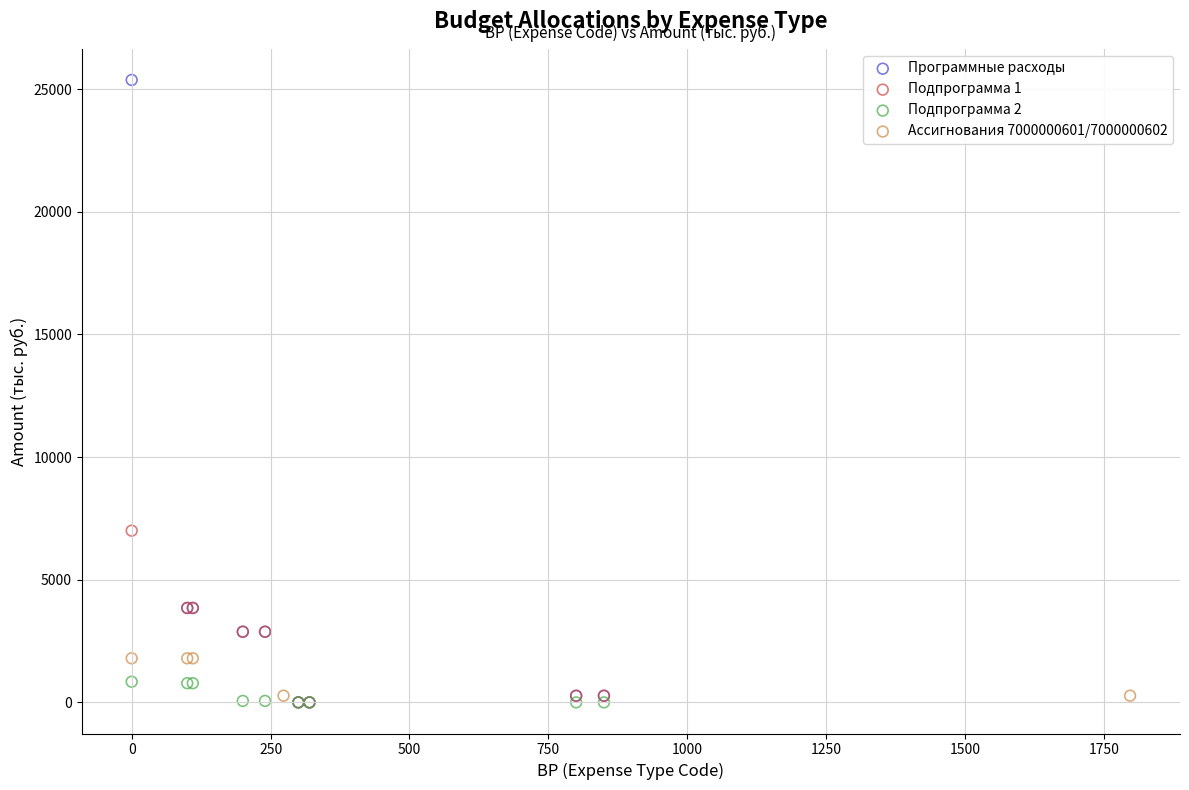

Which series contains the highest Y value?

Программные расходы